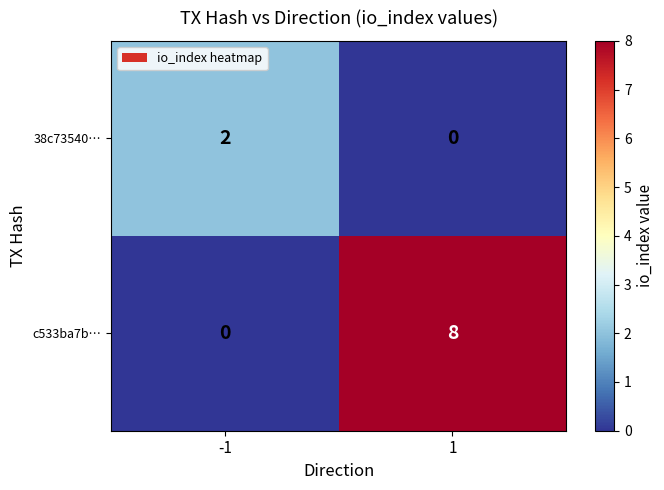

At -1, list the series in order from smallest to largest.

c533ba7b…, 38c73540…